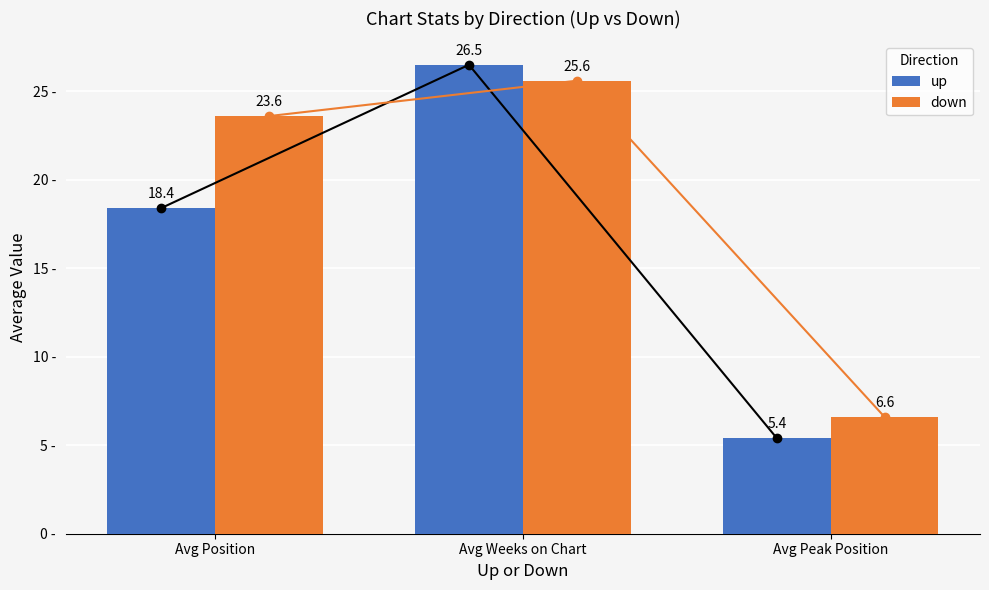

At which category is the sum across all series the highest?

Avg Weeks on Chart